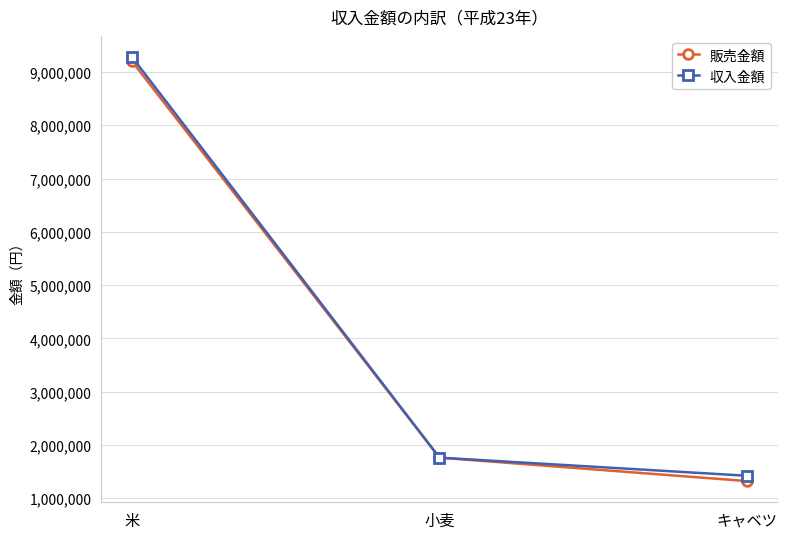

The value of 収入金額 at キャベツ is 1420000. True or false?

True